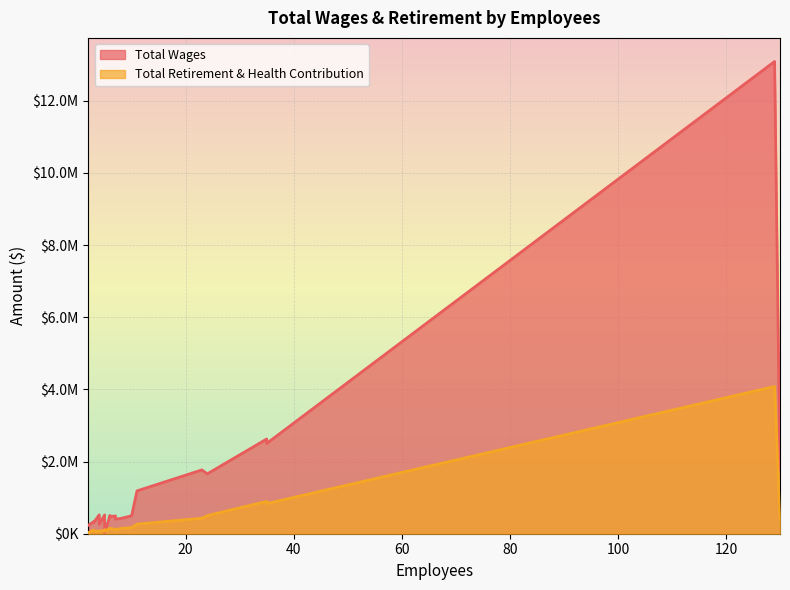

What is the sum of all Total Wages values?

29940457